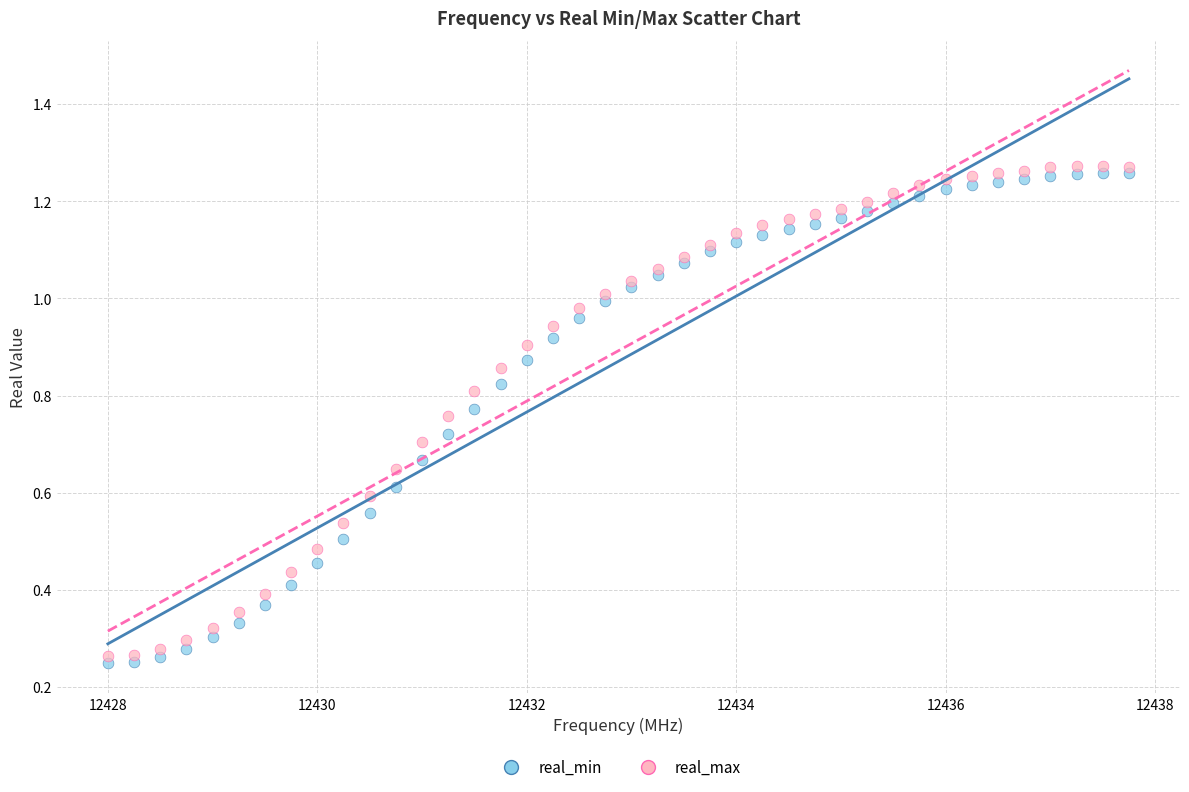

What is the X range (max minus min) for the scatter plot?

9.8